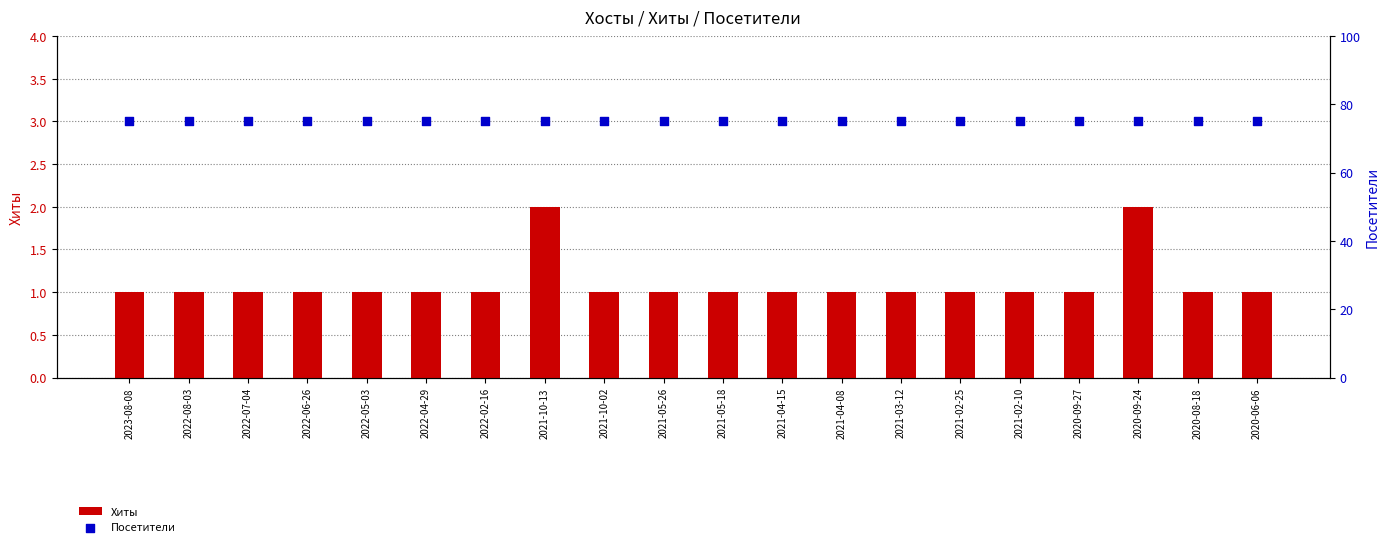

Which series has the largest Y range (max minus min)?

Хиты